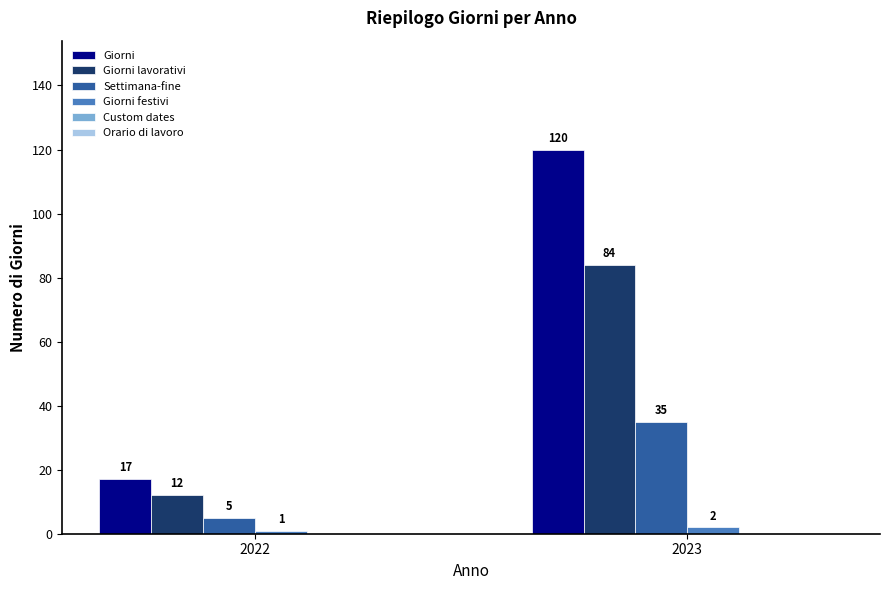

At how many categories does at least one series exceed 62?

1